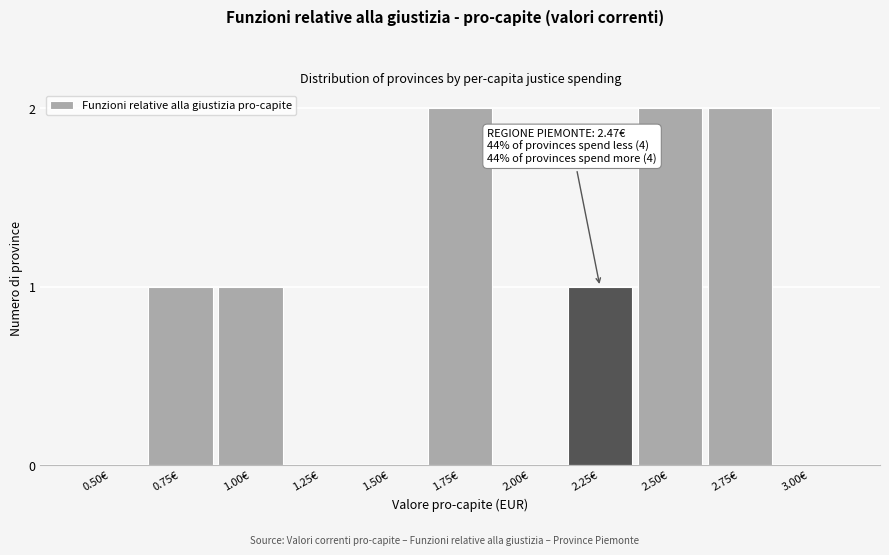

Reading left to right, list all the values displayed in this chart.

0.50€=0	0.75€=1	1.00€=1	1.25€=0	1.50€=0	1.75€=2	2.00€=0	2.25€=1	2.50€=2	2.75€=2	3.00€=0